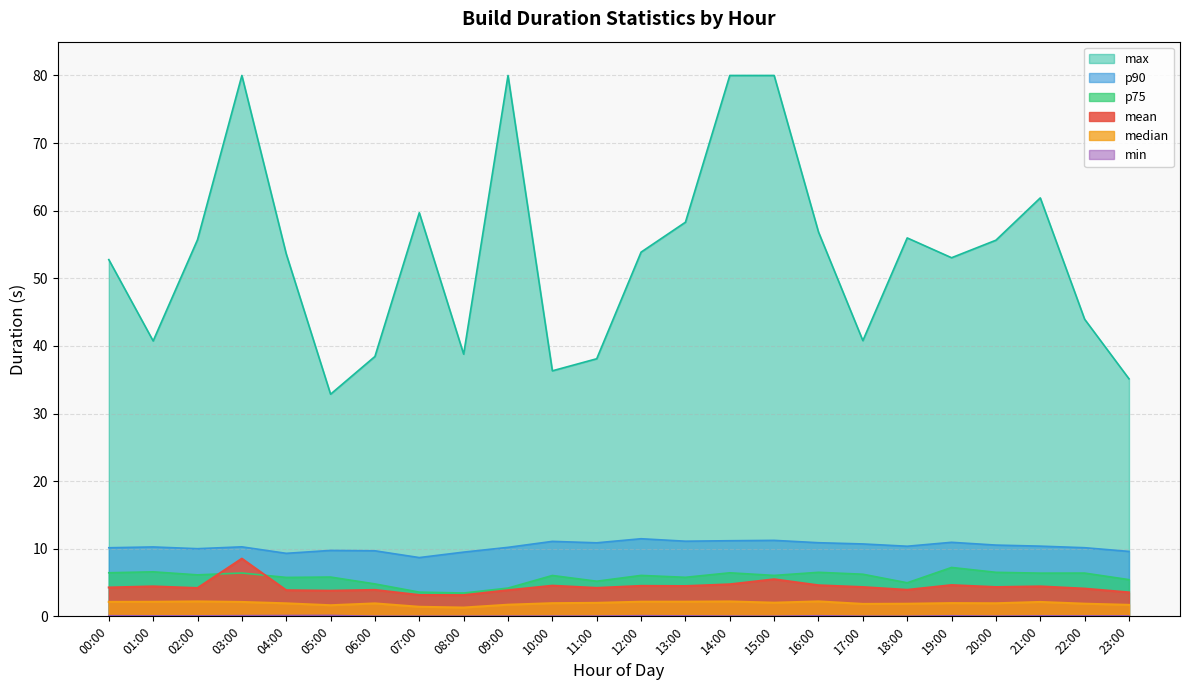

What is the difference between the maximum and minimum values in the p90 series?

2.8